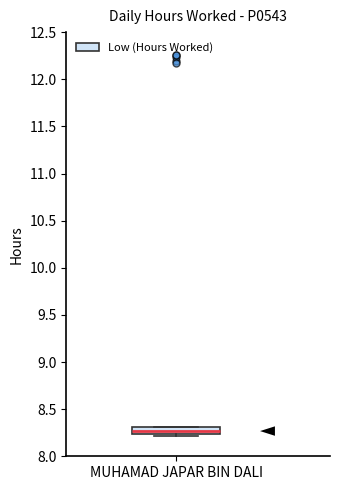

Where is the upper edge of the box for MUHAMAD JAPAR BIN DALI on the y-axis? The values are not printed on the chart, so give them approximately, as read against the axis.

8.30